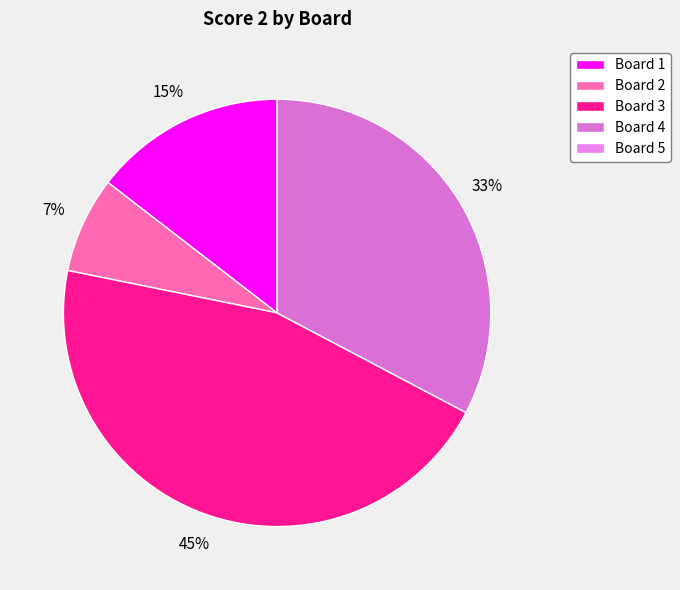

To the nearest percent, what is the average slice percentage?

25%